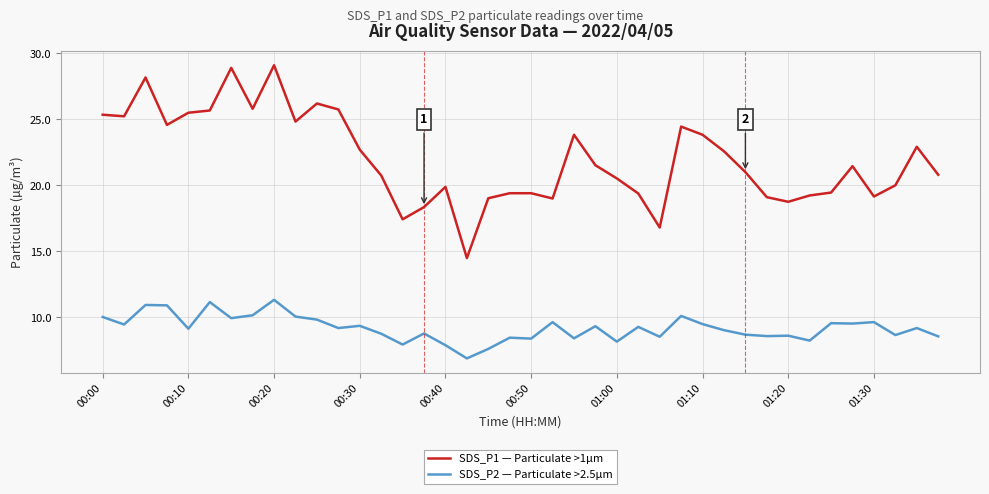

List the series in order of their peak value, lowest first.

SDS_P2 — Particulate >2.5µm, SDS_P1 — Particulate >1µm